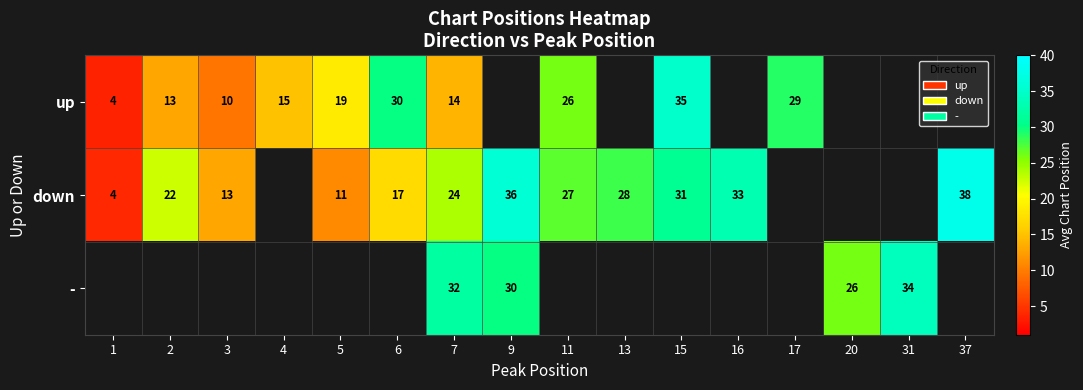

The value of down at 2 is 22.0. True or false?

True